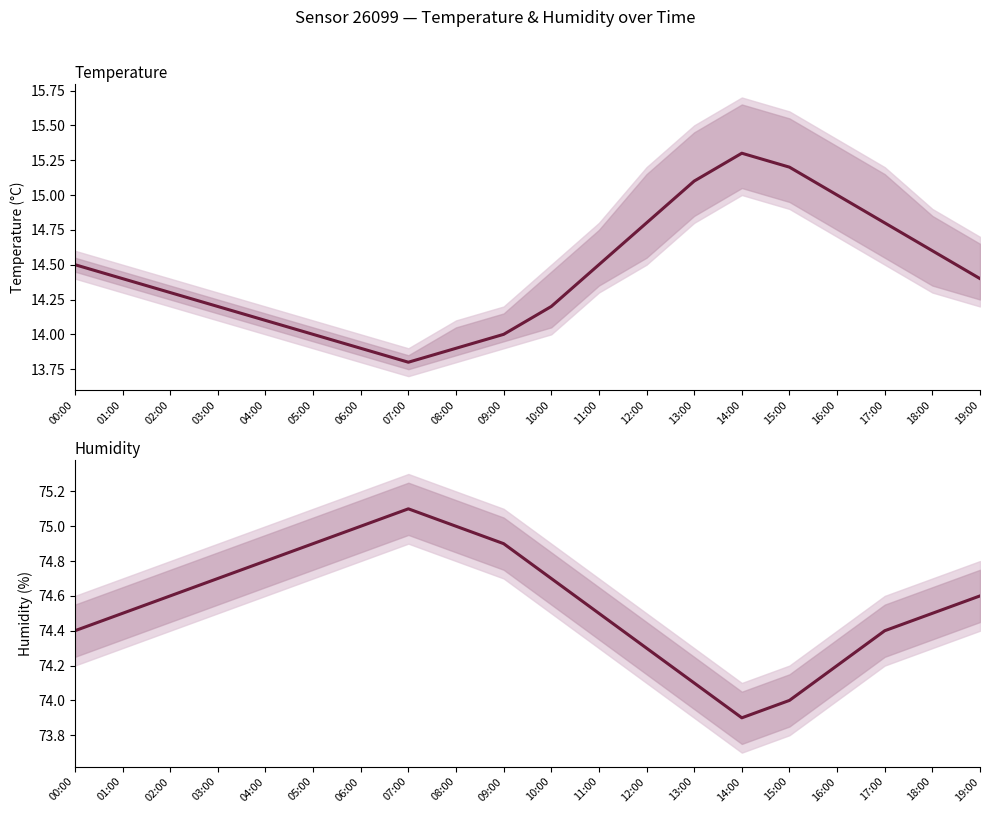

In temperature, how many points are lower than both neighbors (excluding endpoints)?

1